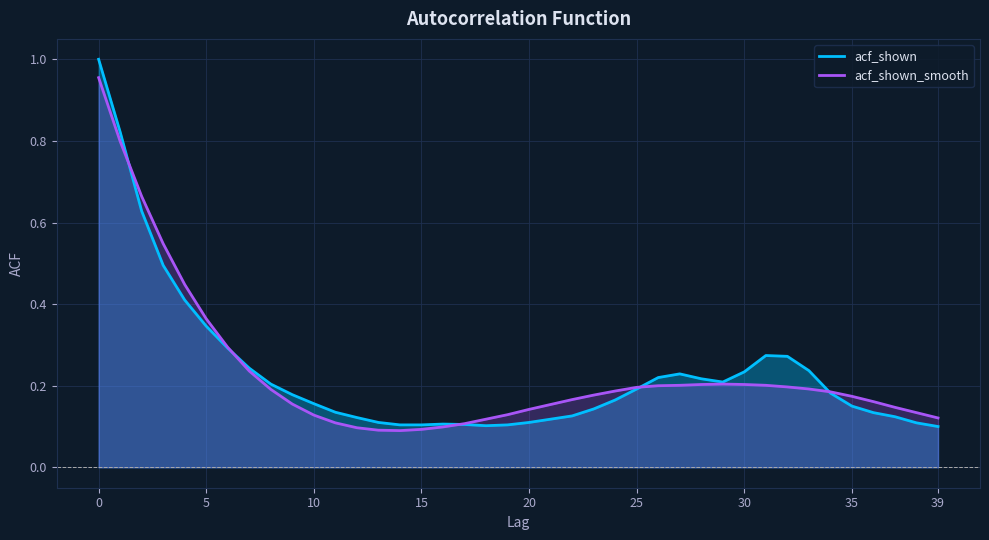

Which category has the lowest value in the acf_shown series?

39